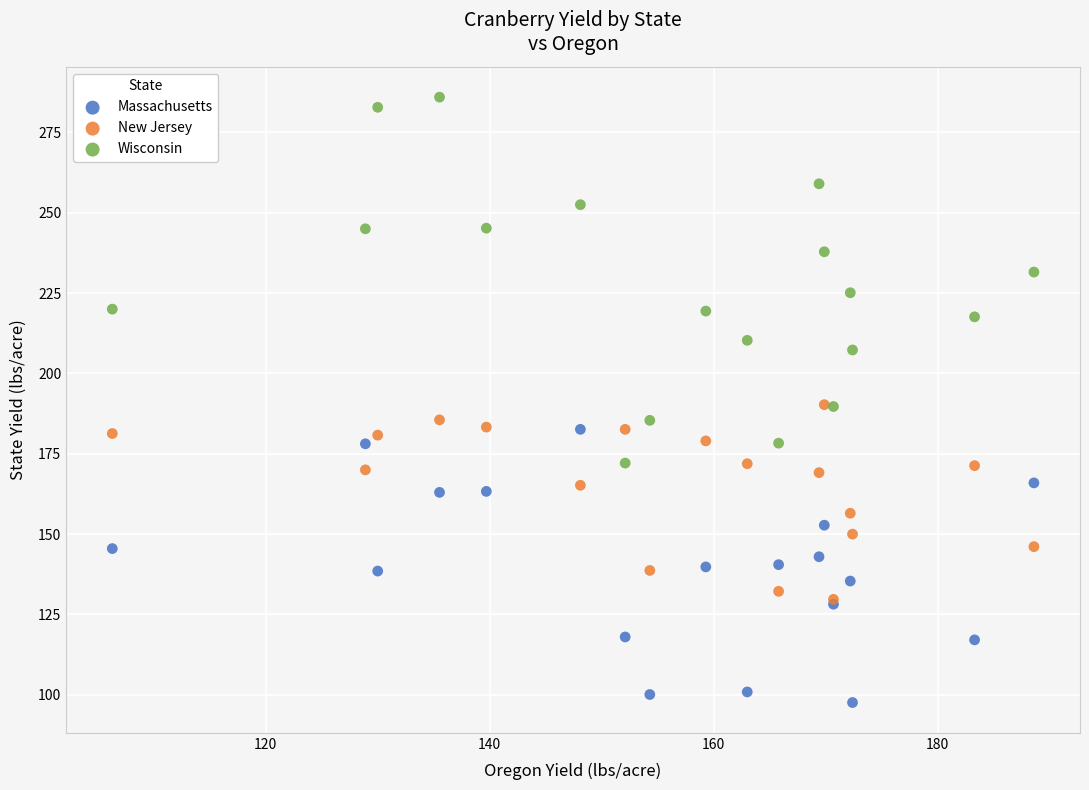

What are all the series names shown in the legend?

Massachusetts, New Jersey, Wisconsin